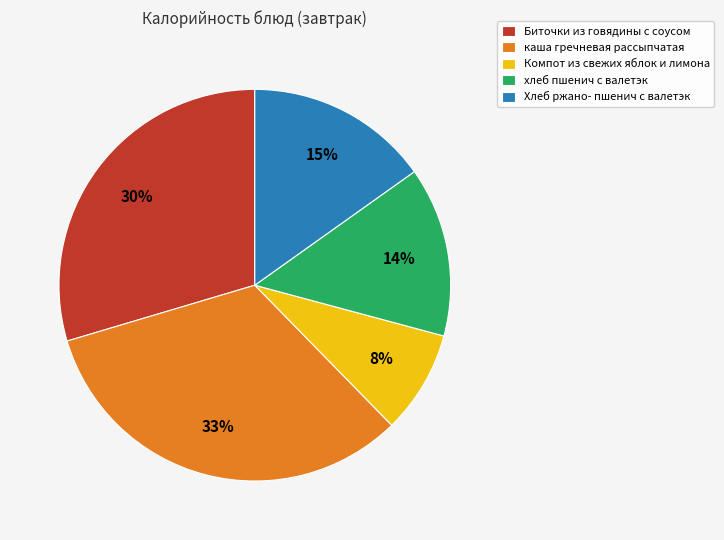

Rank the categories by value from highest to lowest.

каша гречневая рассыпчатая, Биточки из говядины с соусом, Хлеб ржано- пшенич с валетэк, хлеб пшенич с валетэк, Компот из свежих яблок и лимона